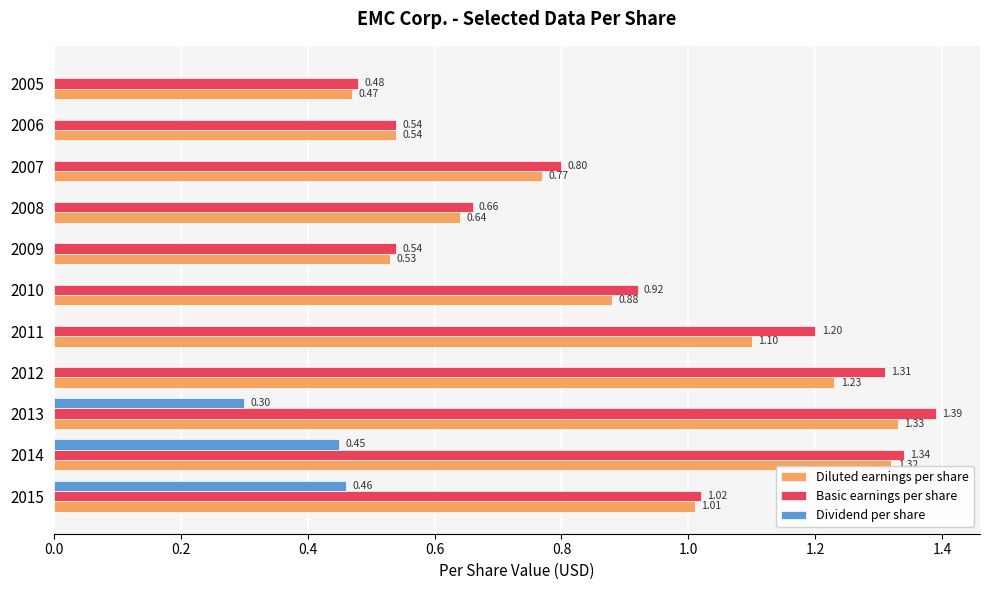

Which series changed the most between 2014 and 2011?

Dividend per share